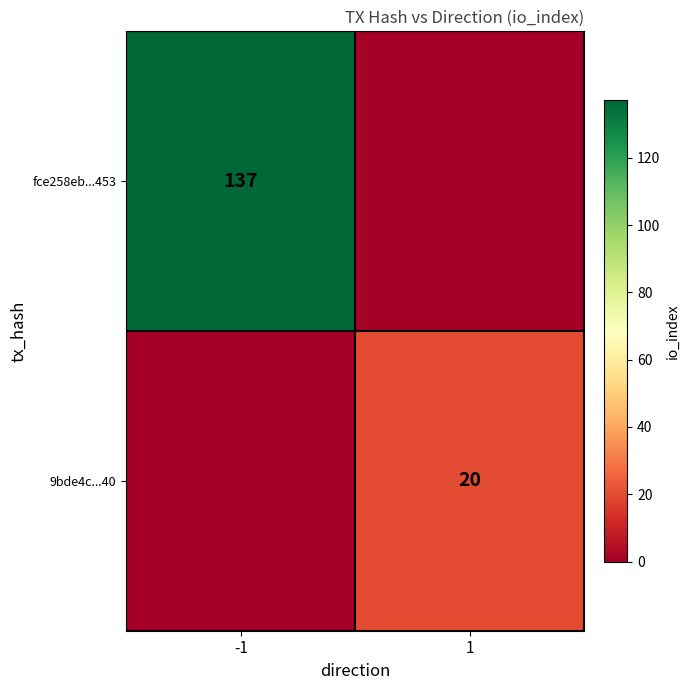

The 9bde4c...40 series shows 20 at 1. True or false?

True